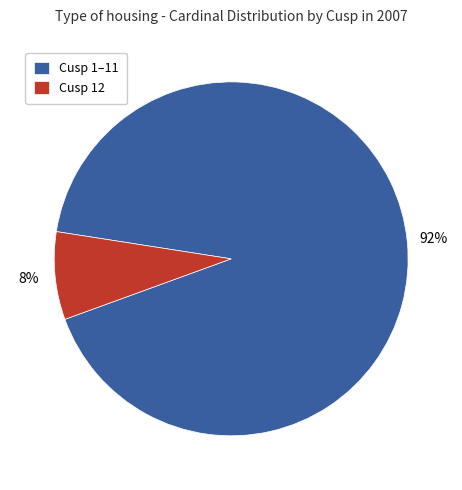

To the nearest percent, what is the combined percentage of Cusp 1–11 and Cusp 12?

100%